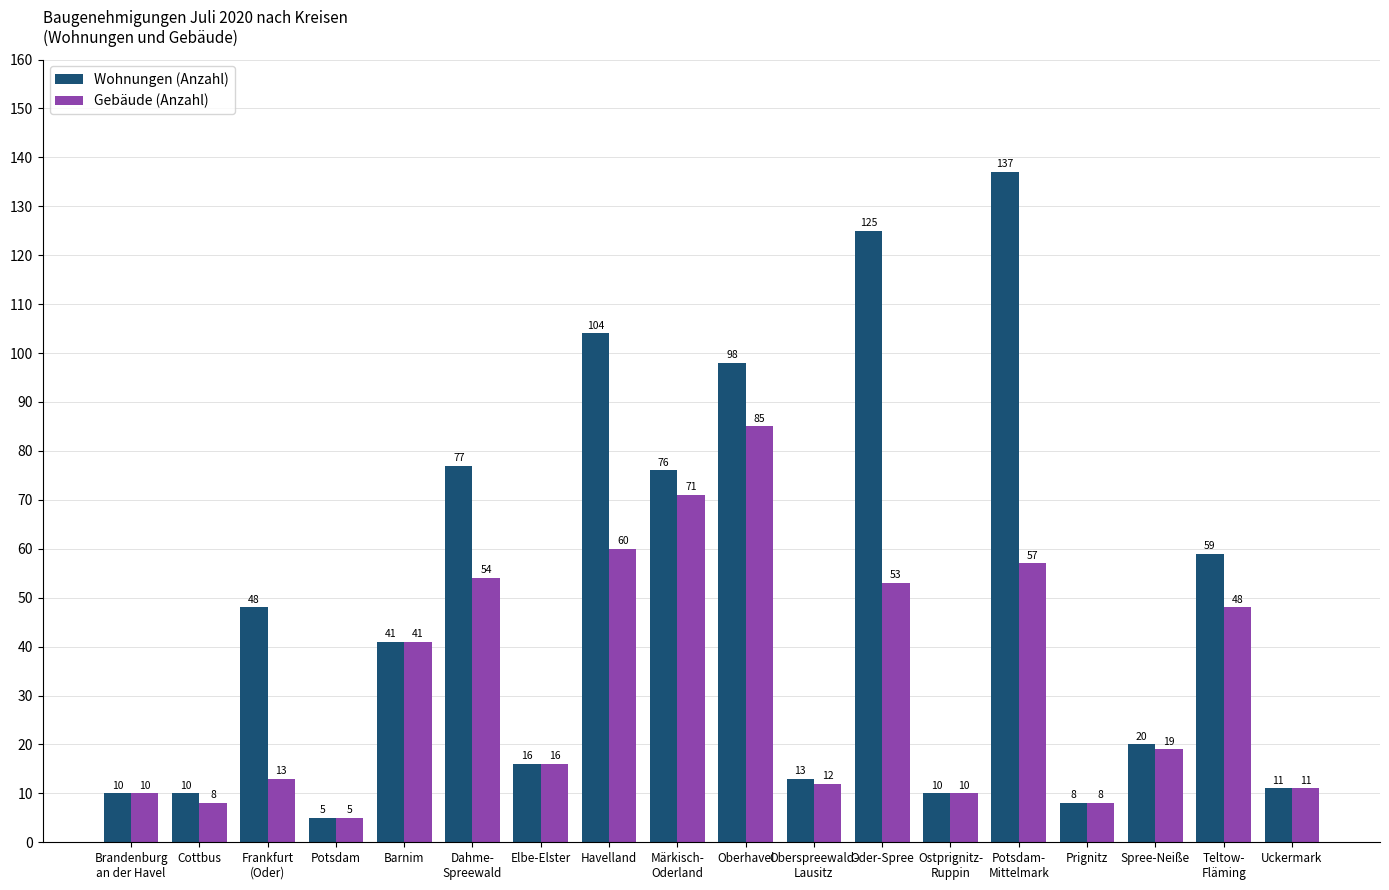

Are the bars grouped side by side (vs. stacked)?

Yes